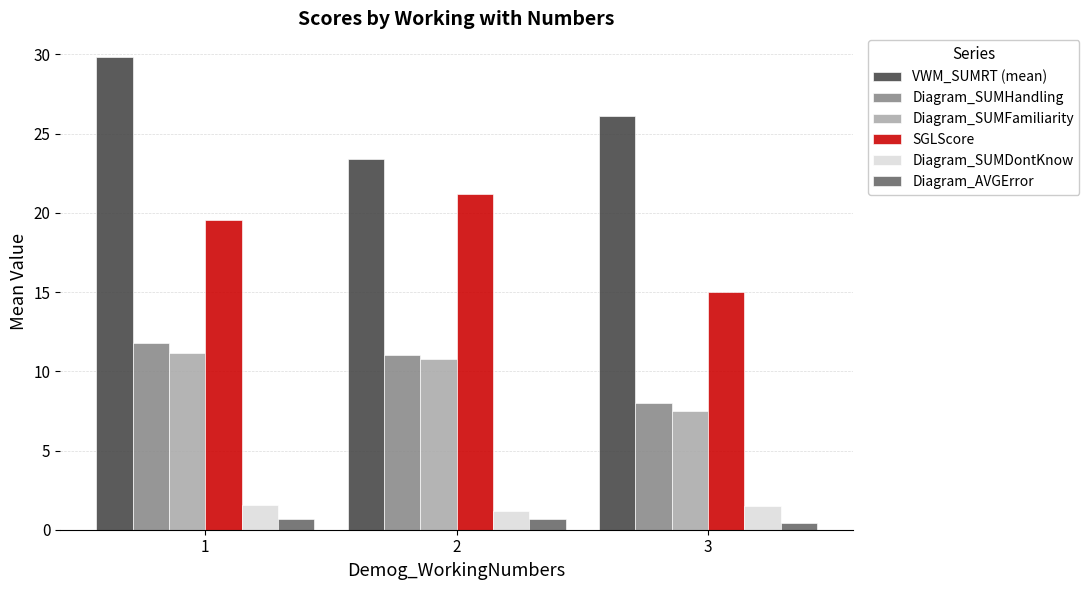

What is the value of the Diagram_SUMHandling bar at the 2nd from the left?

11.0